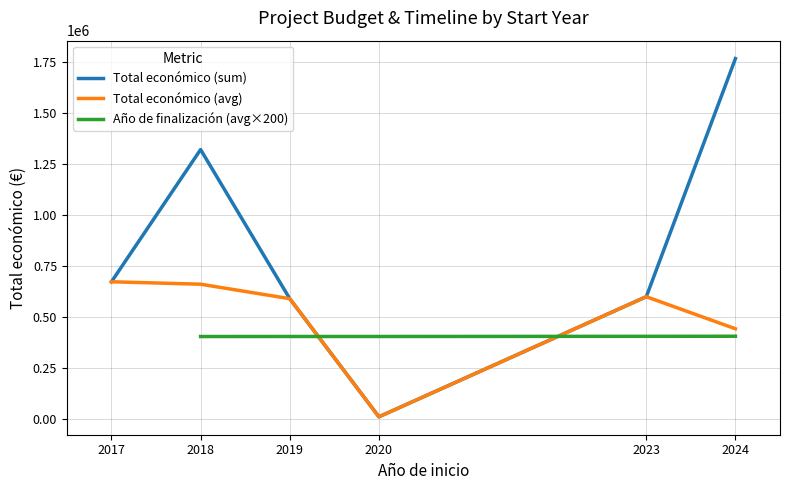

Count the number of data series in this chart.

3